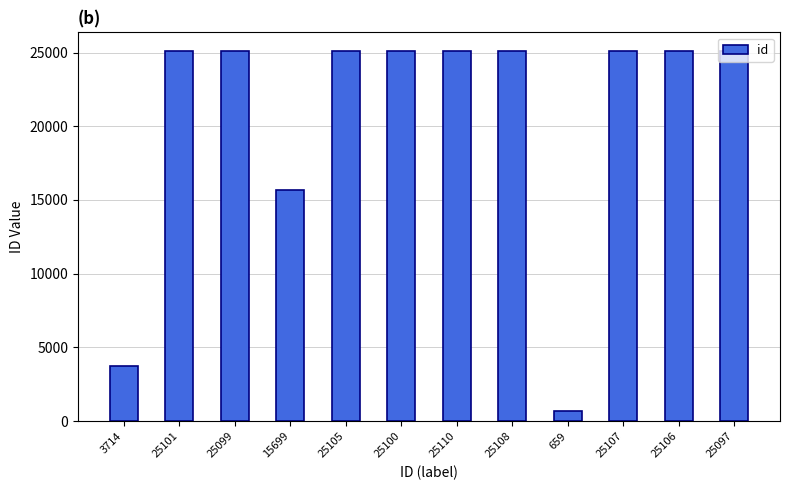

What is the label of the 7th bar from the left?

25110